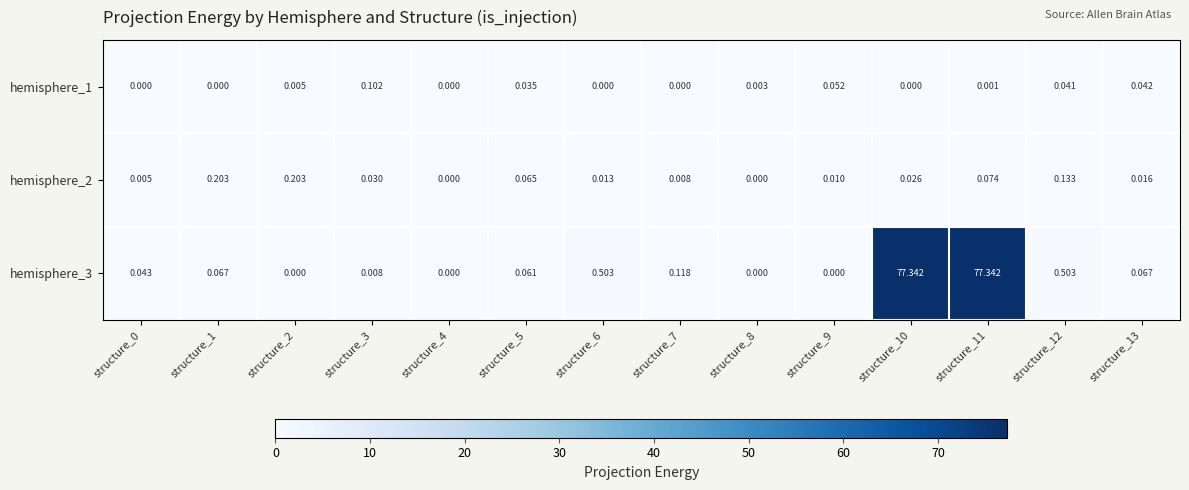

How many data points does each series have?

14